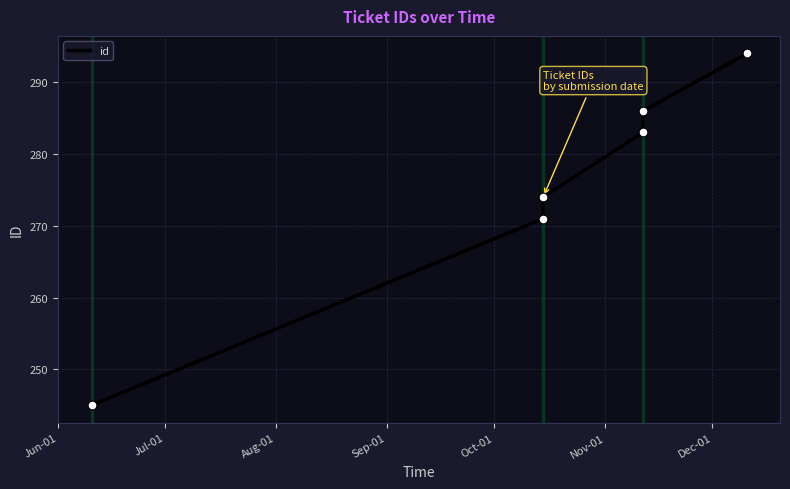

What is the difference between the maximum and second lowest values?

23